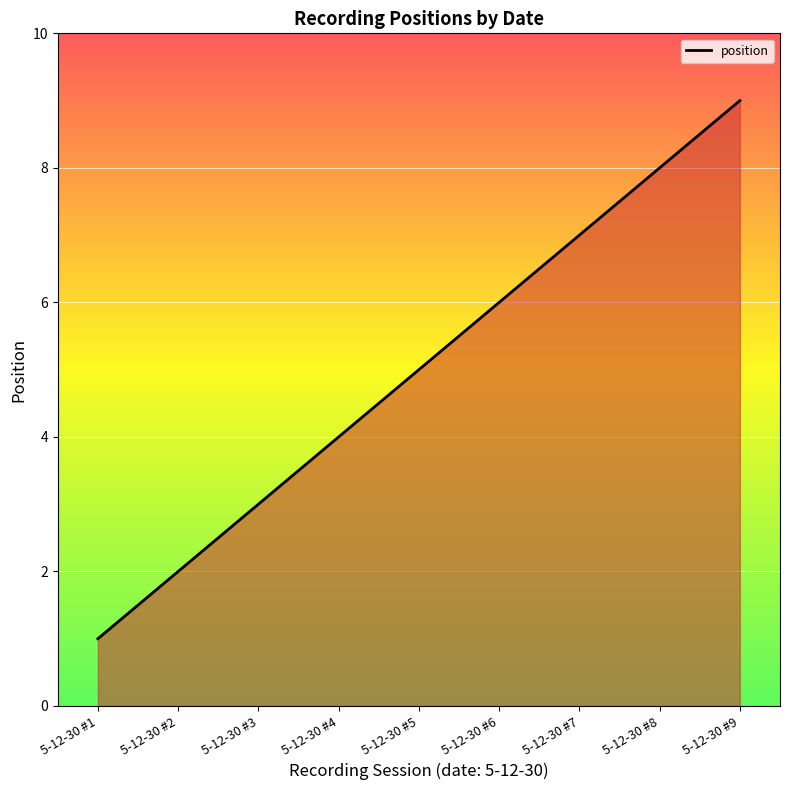

Rank the categories by value from highest to lowest.

5-12-30 #9, 5-12-30 #8, 5-12-30 #7, 5-12-30 #6, 5-12-30 #5, 5-12-30 #4, 5-12-30 #3, 5-12-30 #2, 5-12-30 #1